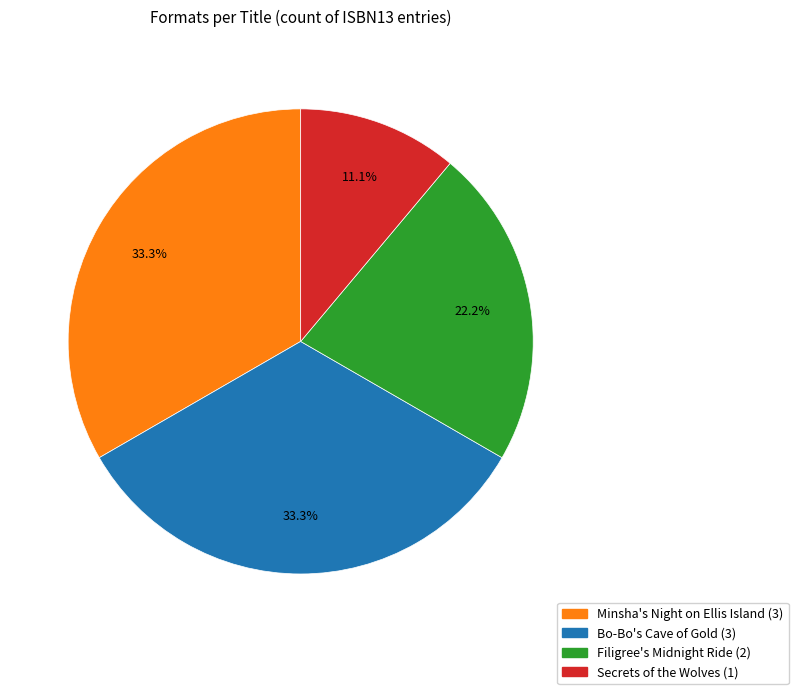

How many slices are in this pie chart?

4